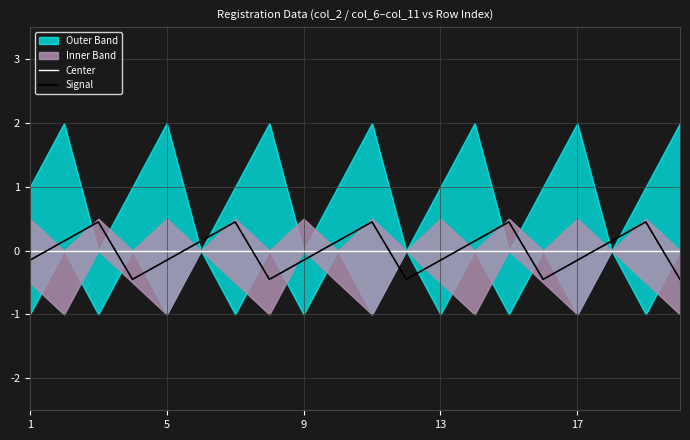

How many times do Signal and Center cross each other?

10